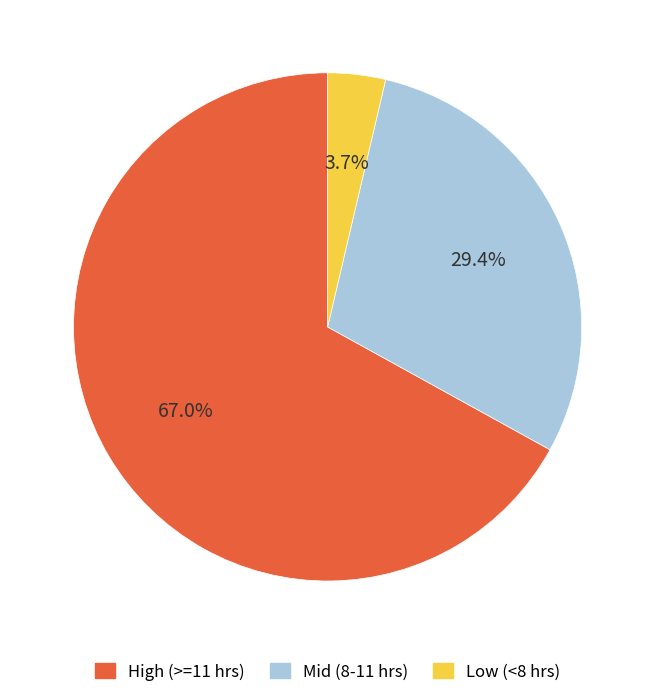

Which category has the biggest portion of the pie?

High (>=11 hrs)